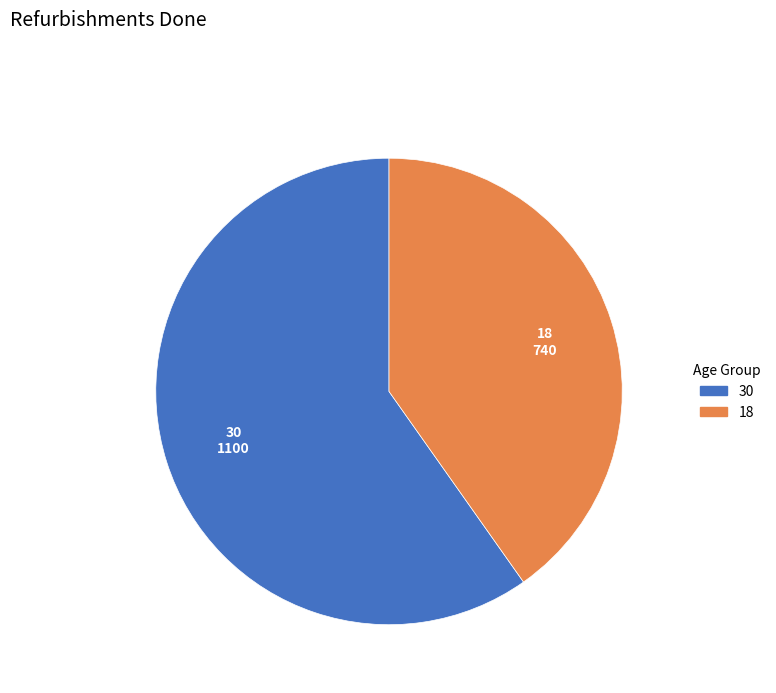

True or false: 18 accounts for 40% of the total.

True